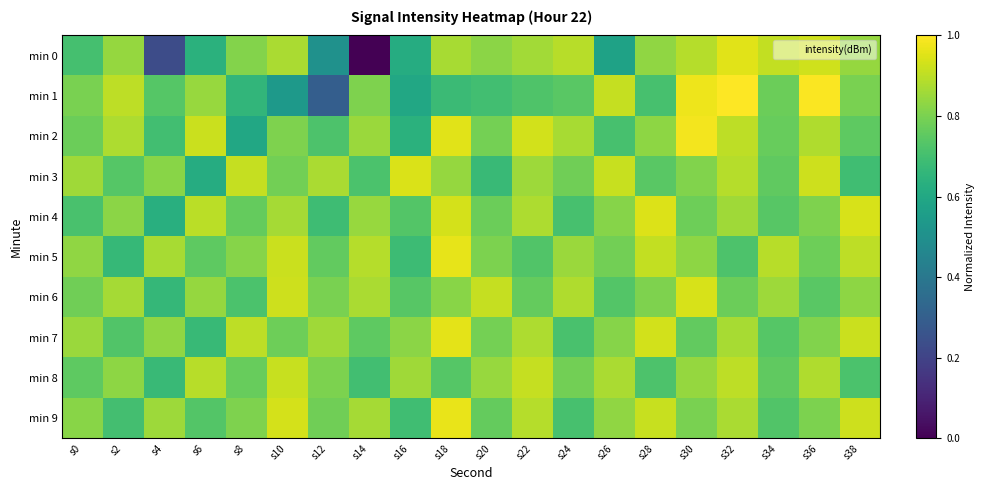

At which category does the chart reach its peak across all series?

s32